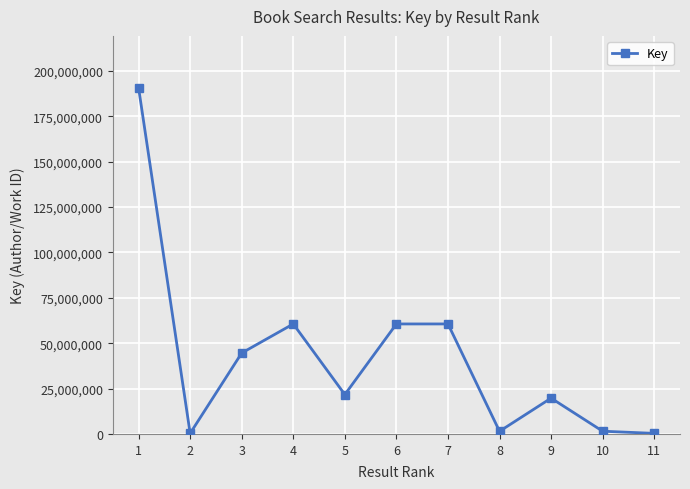

Is it true that the value at 5 is 21698017?

True